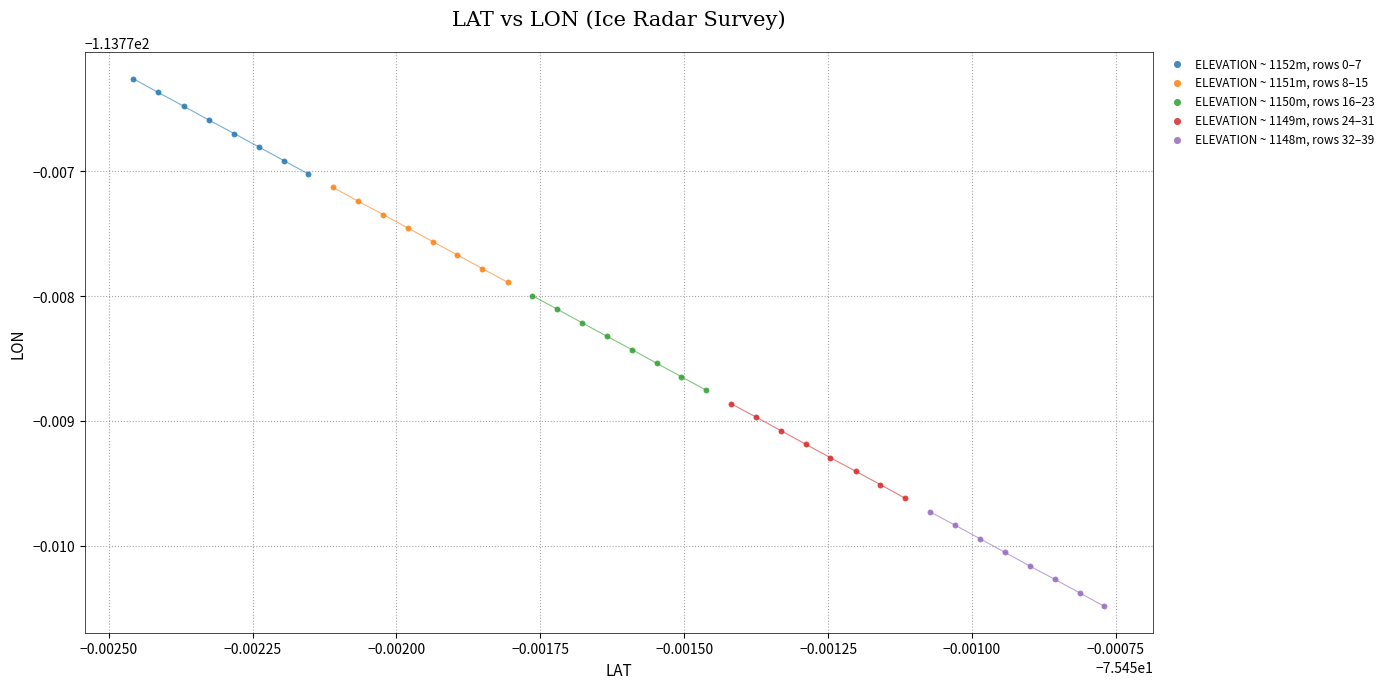

Which series reaches the maximum Y coordinate?

ELEVATION ~ 1152m, rows 0–7